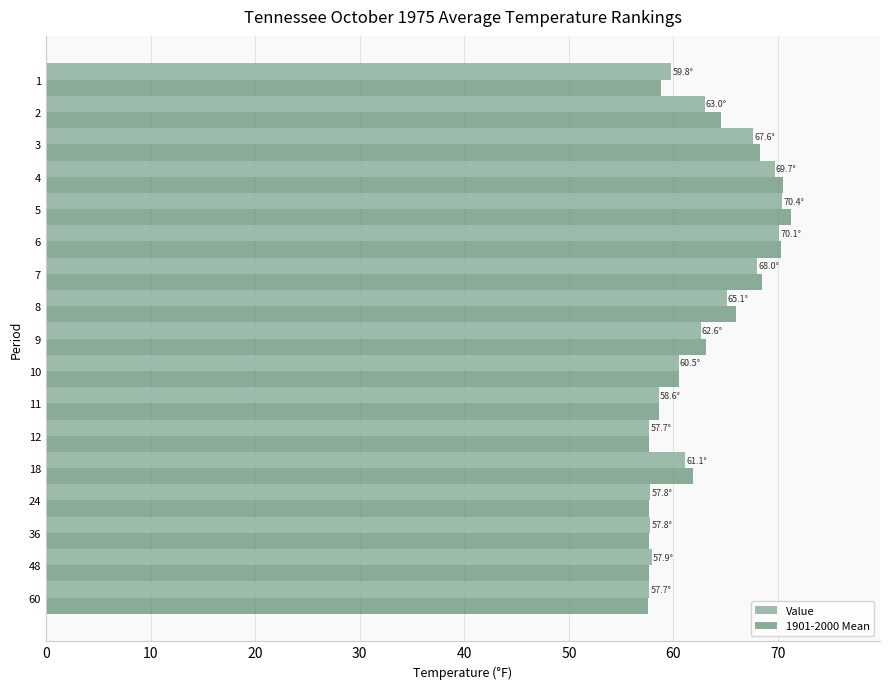

Is it true that Value equals 70.1 at 6?

True